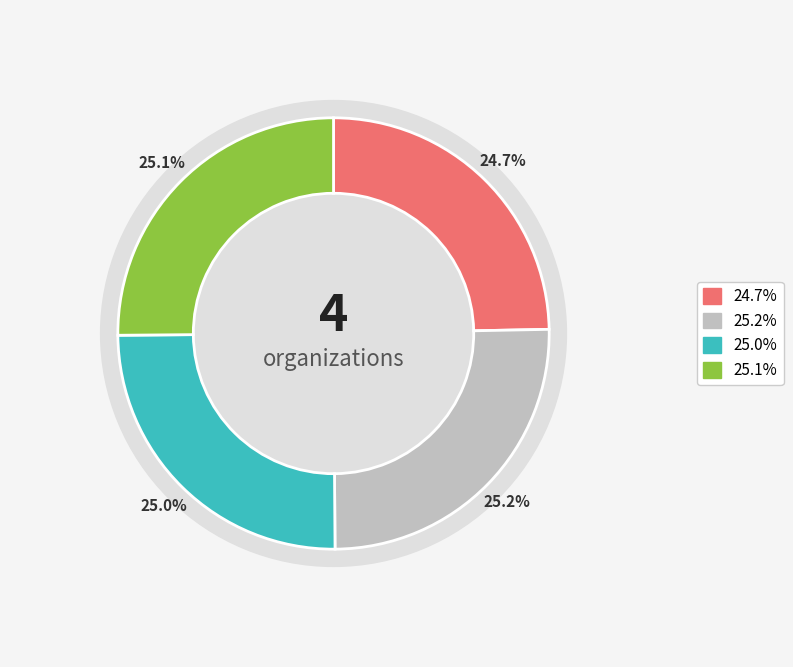

What percentage is the Center for the Collaborative Classroom slice, to the nearest percent?

25%